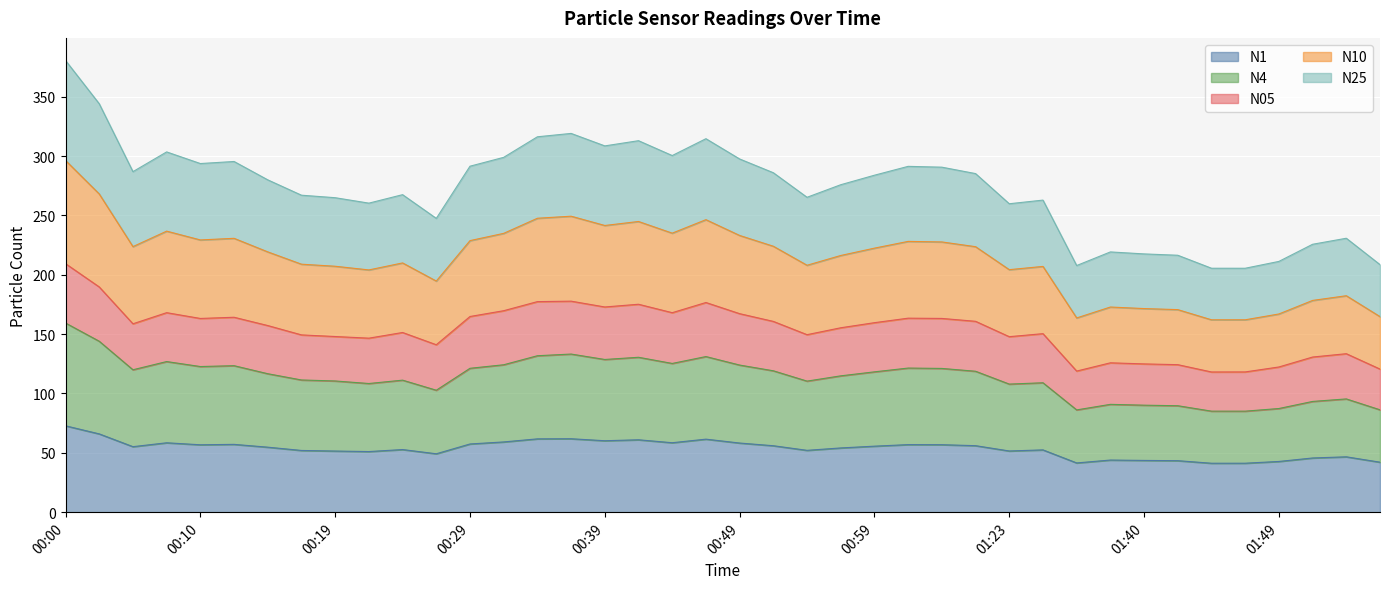

What is the maximum value for N1?

72.8